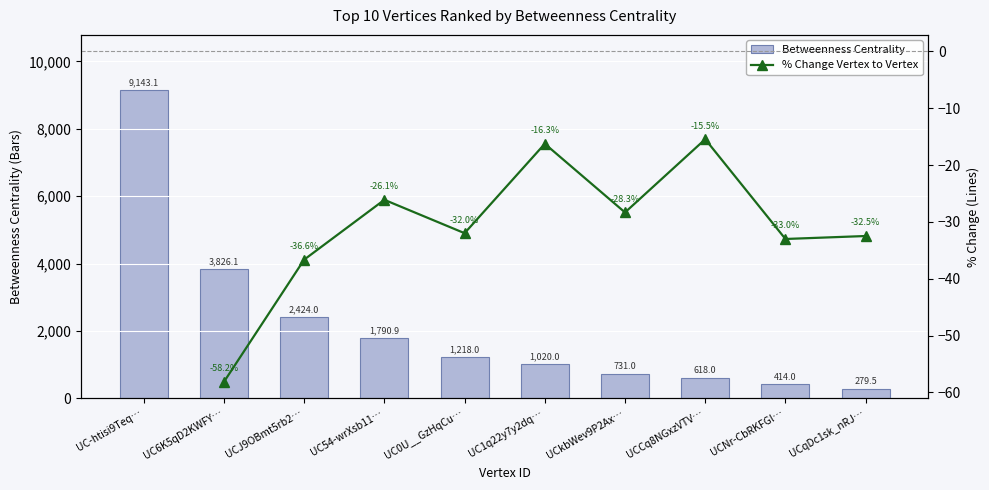

At which label is Betweenness Centrality closest to 4711?

UC6K5qD2KWFY…